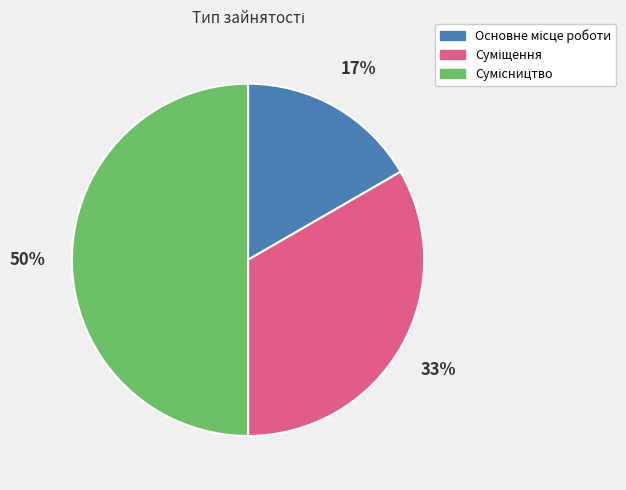

To the nearest percent, what is the average slice percentage?

33%